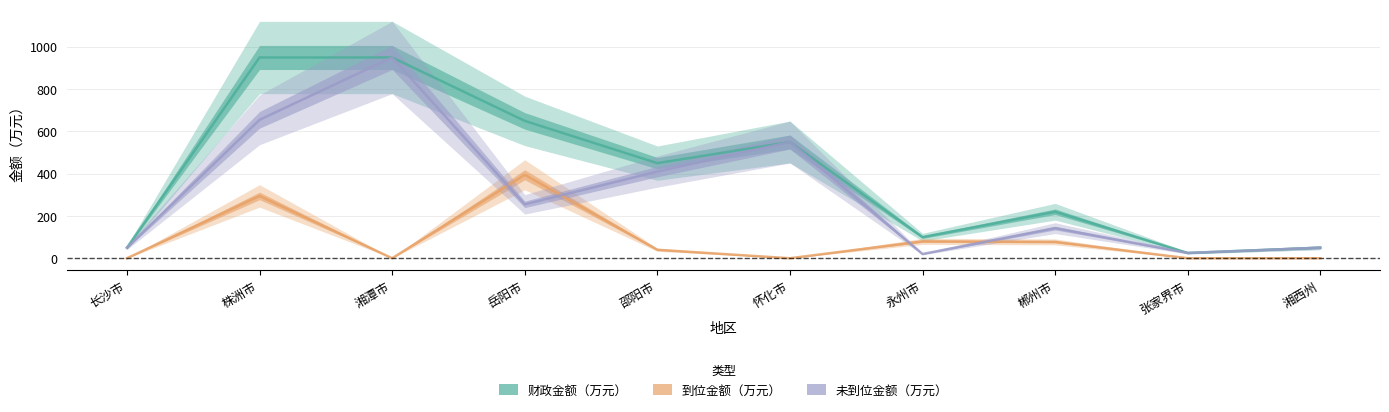

At which label does 财政金额（万元） first exceed 450?

株洲市